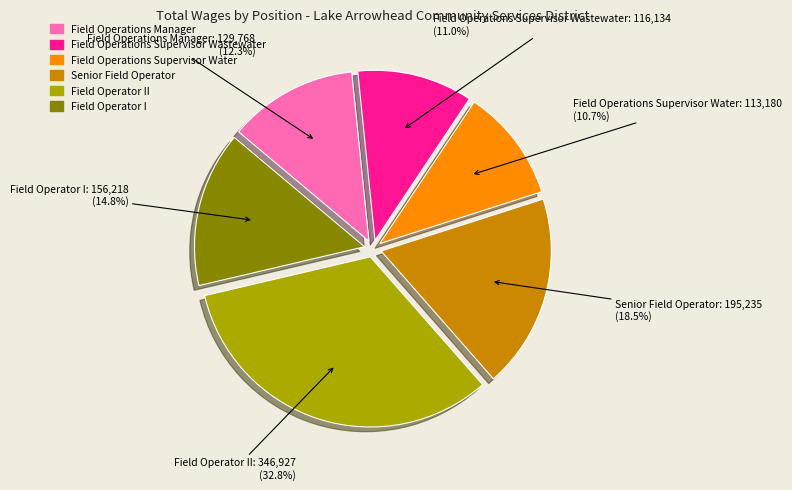

Does any single category account for the majority?

No